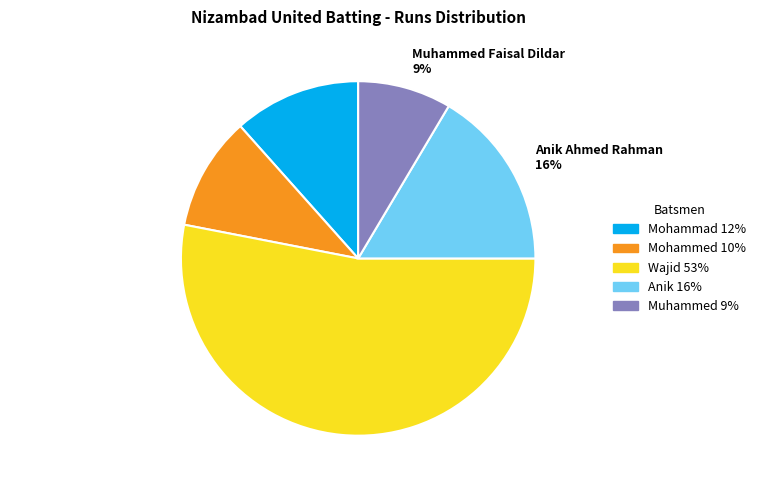

Which category has the smallest portion of the pie?

Muhammed Faisal Dildar 9%